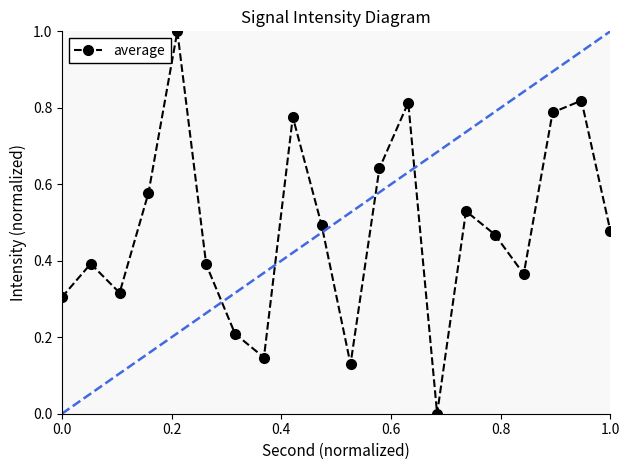

What is the maximum value shown in the chart?

1.0